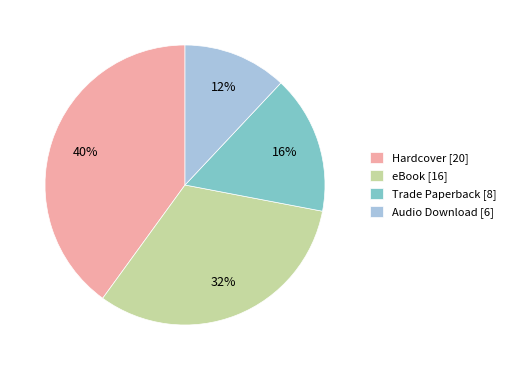

Do eBook [16] and Audio Download [6] together represent more than half of the pie?

No